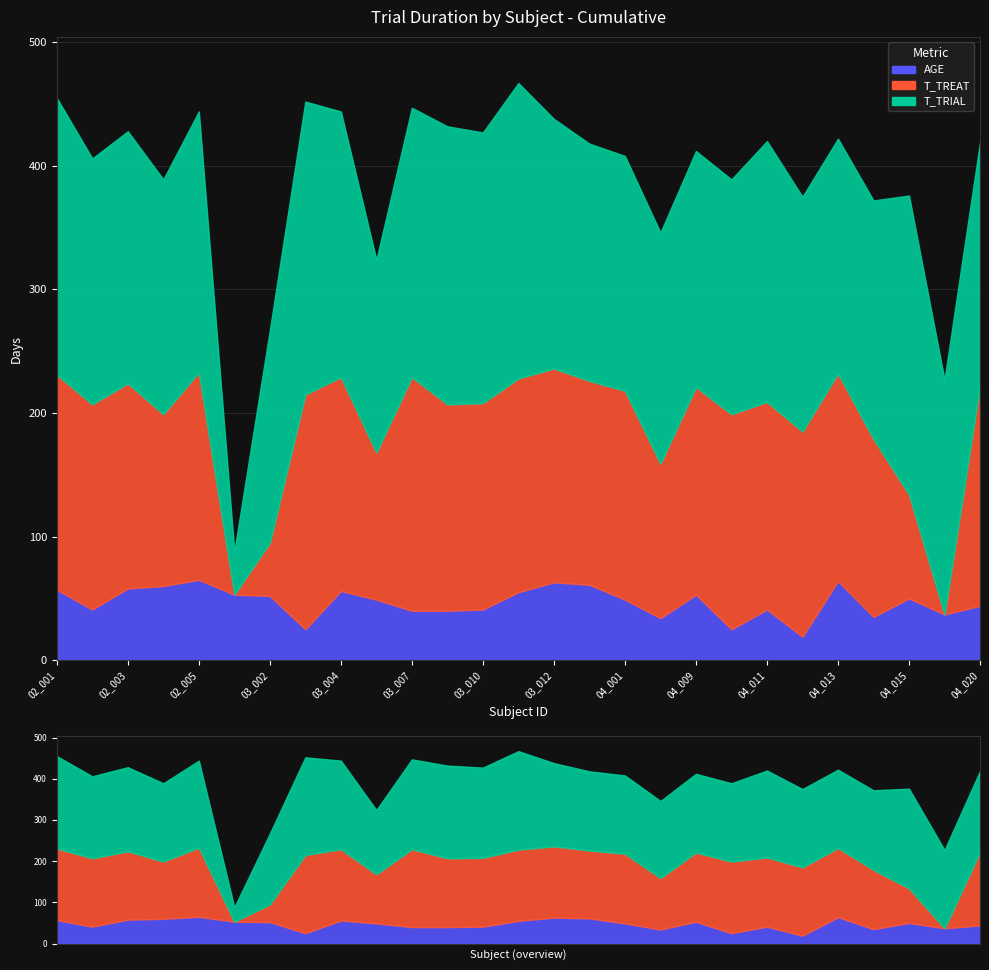

True or false: AGE has a value of 56 at 03_004.

True